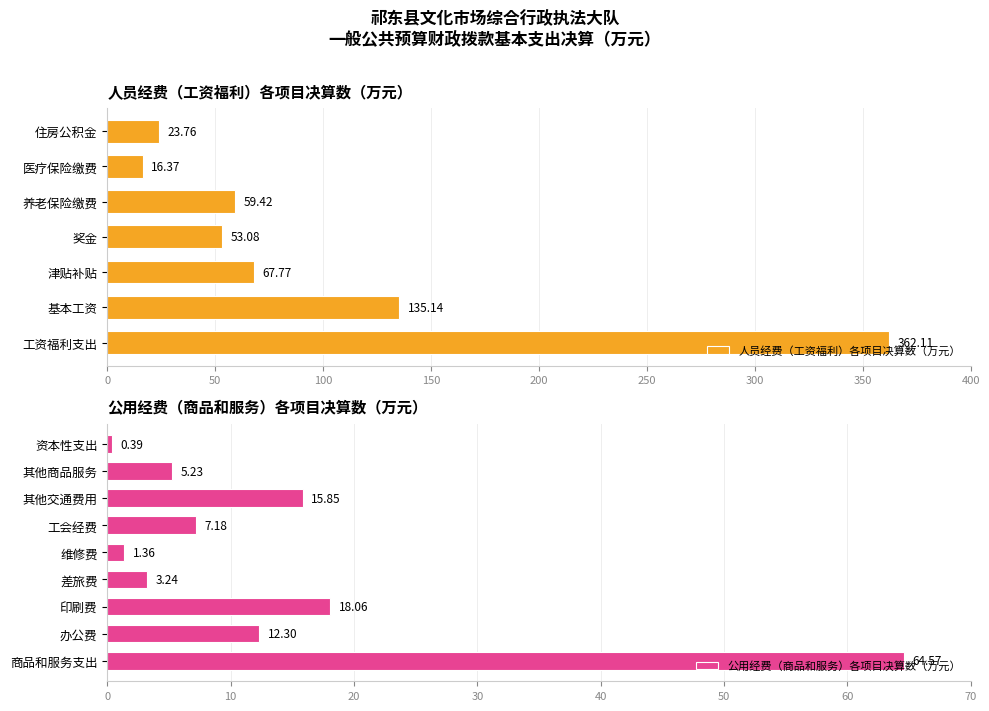

What is the sum of the 人员经费（工资福利）各项目决算数（万元） values at 养老保险缴费 and 医疗保险缴费?

75.8